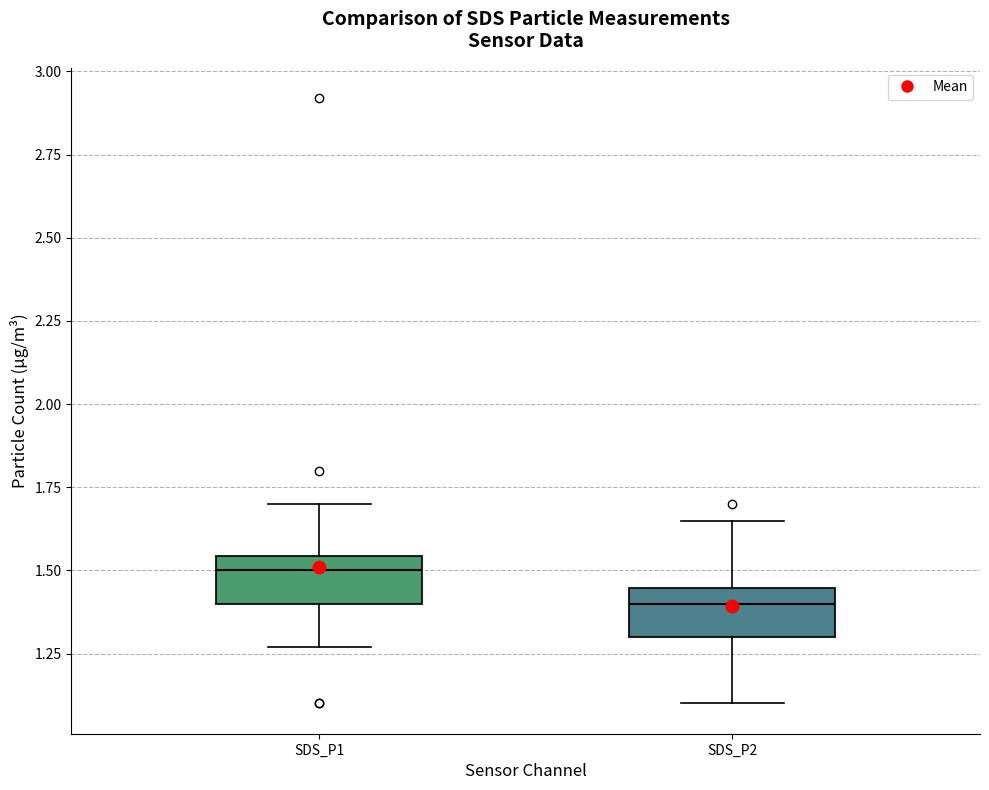

Reading left to right, transcribe this box plot: for each box, give where its median line is, the range the box spans, and where its two whiskers end, as read against the y-axis. The values are not printed on the chart, so give them approximately, as read against the axis.

SDS_P1: median 1.50, box 1.40 to 1.55, whiskers 1.25 to 1.70
SDS_P2: median 1.40, box 1.30 to 1.45, whiskers 1.10 to 1.65